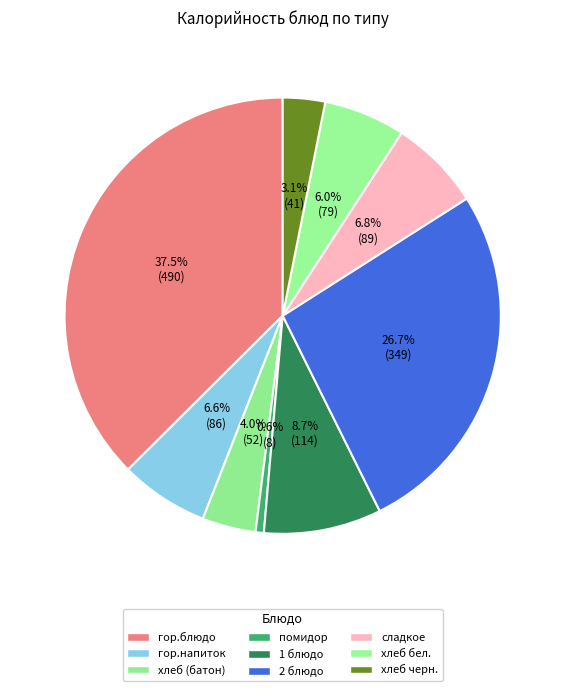

Does хлеб черн. account for over 50% of the chart?

No